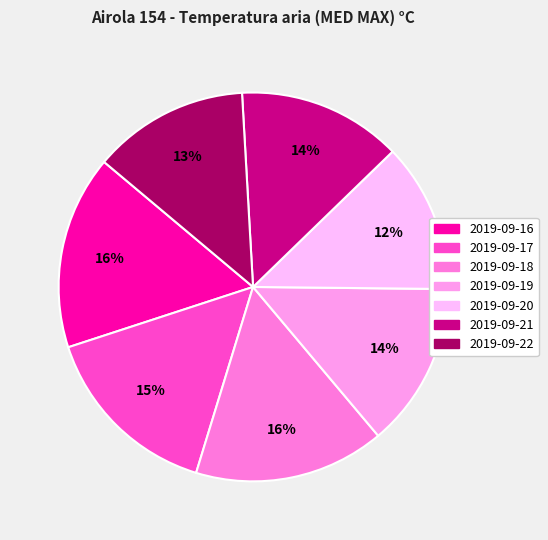

Do 2019-09-21 and 2019-09-18 together represent more than half of the pie?

No